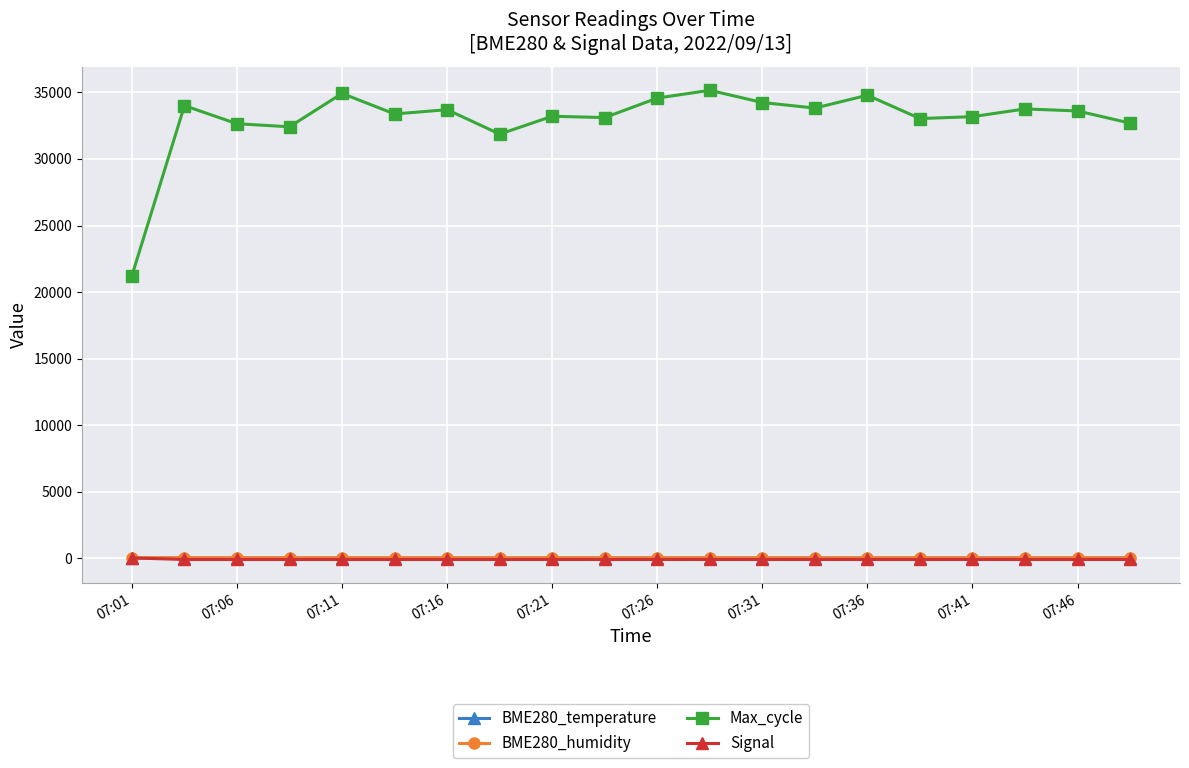

What is the average value of the BME280_temperature series?

19.2